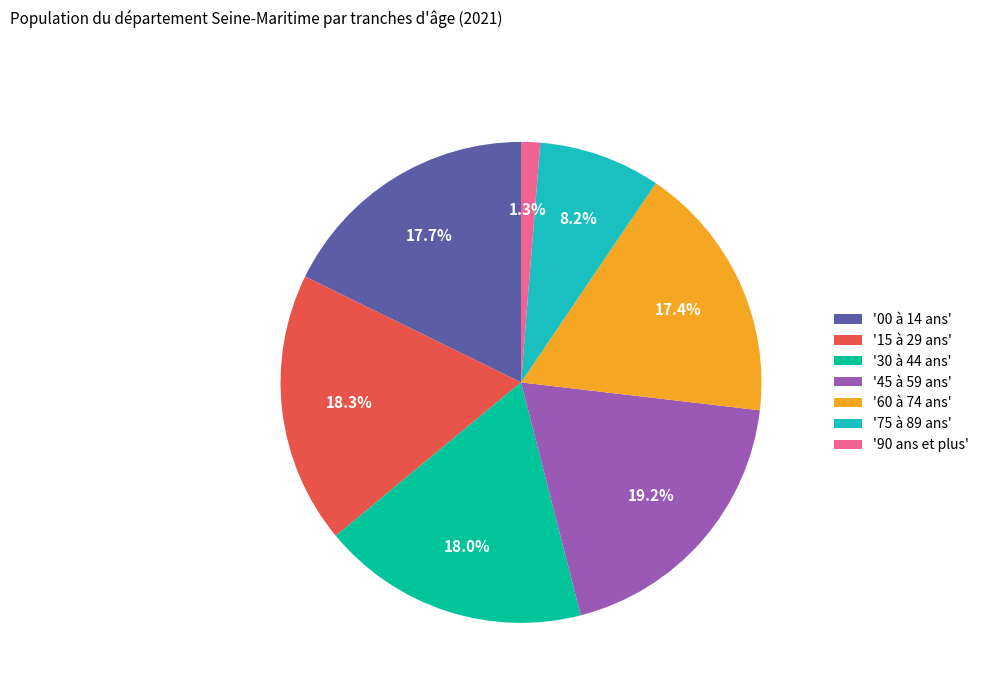

Which category has the smallest portion of the pie?

'90 ans et plus'